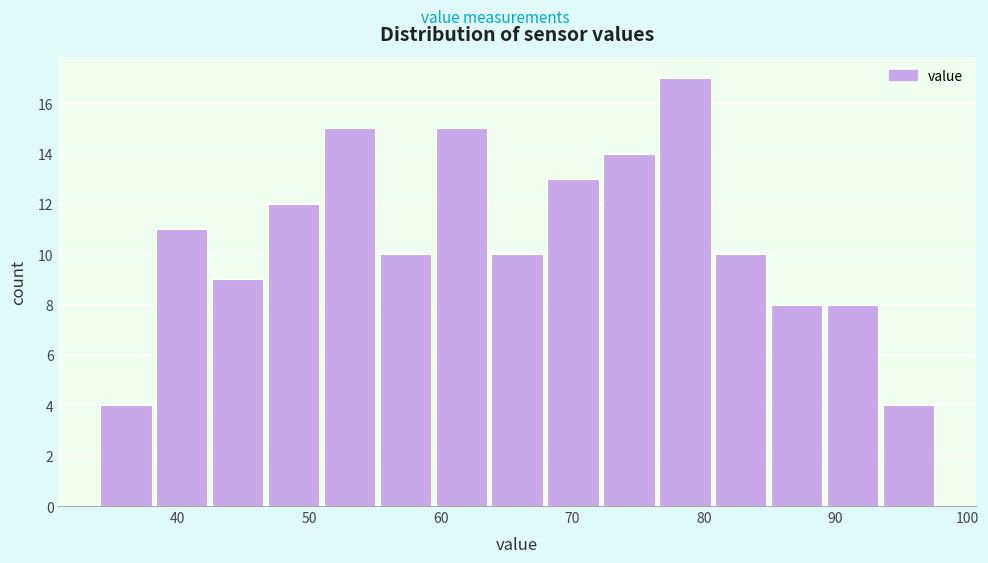

Reading left to right, transcribe this chart: for each bar, give the range it covers on the x-axis and its height. Neither the bar edges nor the heights are printed on the chart, so give them approximately, as read against the axes.

34 to 38: 4
38 to 42: 11
42 to 47: 9
47 to 51: 12
51 to 55: 15
55 to 59: 10
59 to 64: 15
64 to 68: 10
68 to 72: 13
72 to 76: 14
76 to 81: 17
81 to 85: 10
85 to 89: 8
89 to 93: 8
93 to 98: 4